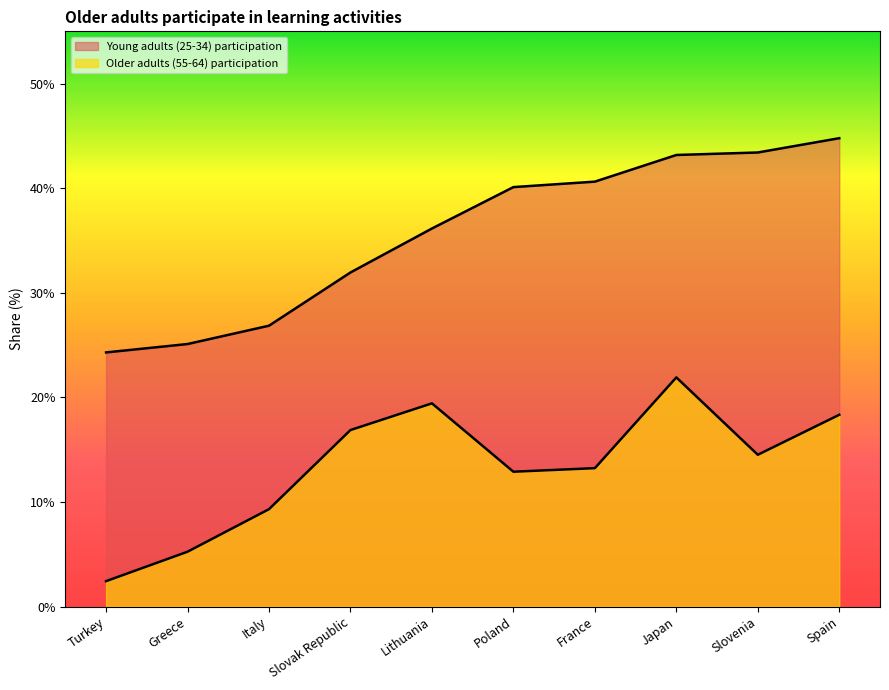

What are all the series names shown in the legend?

Older adults (55-64) participation, Young adults (25-34) participation